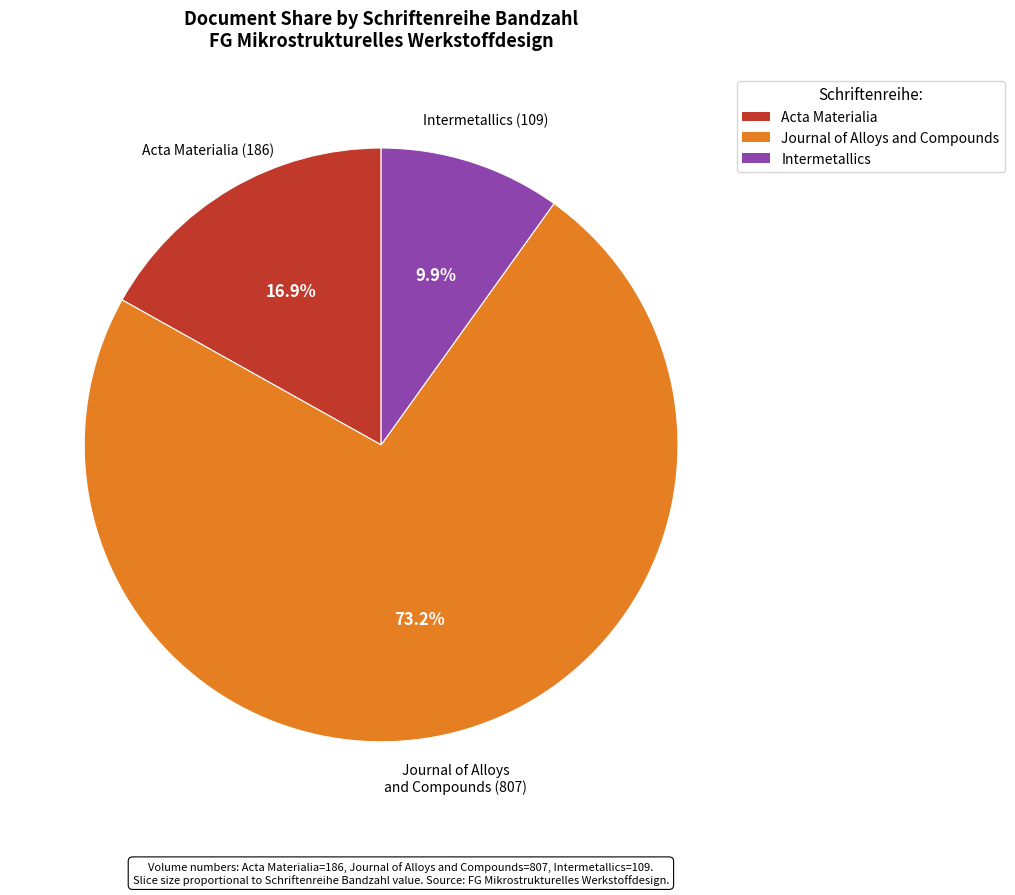

How many segments does this pie chart have?

3